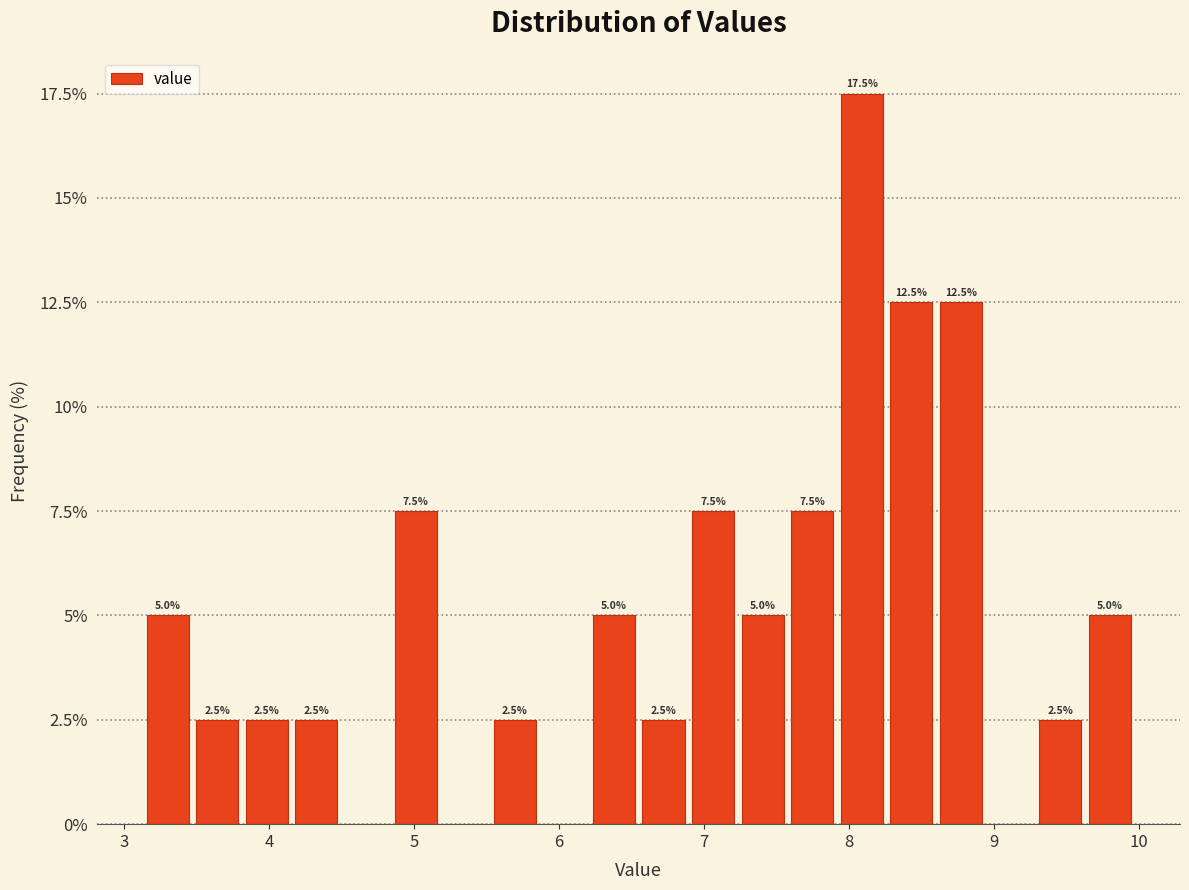

Around what value on the x-axis is the tallest bar? Give the approximate position of its centre, as read against the axis.

8.1